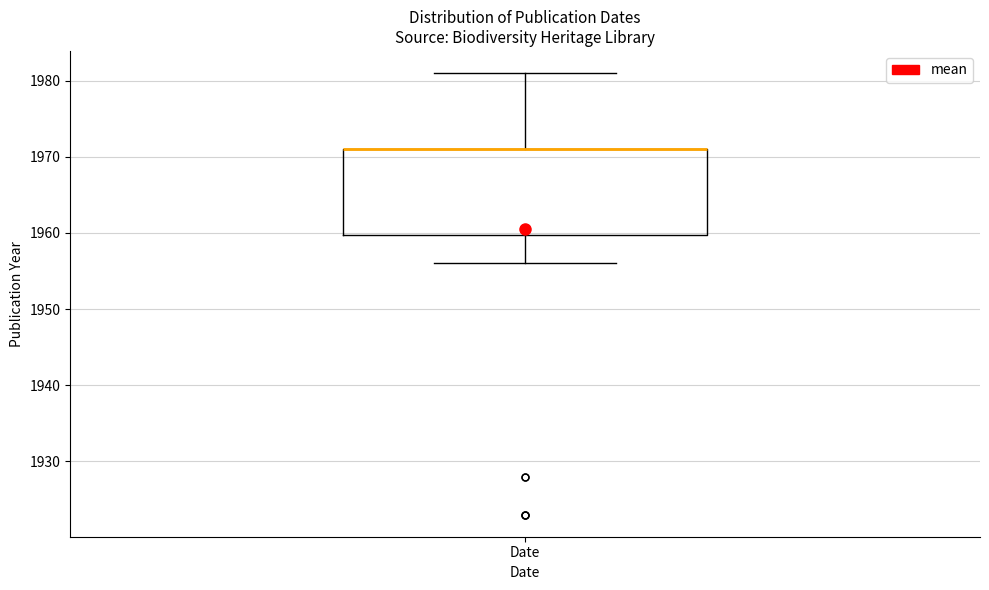

Transcribe this box plot: give where the median line is, the range the box spans, and where the two whiskers end, as read against the y-axis. The values are not printed on the chart, so give them approximately, as read against the axis.

median 1971 (drawn on the box's upper edge), box 1960 to 1971, whiskers 1956 to 1981